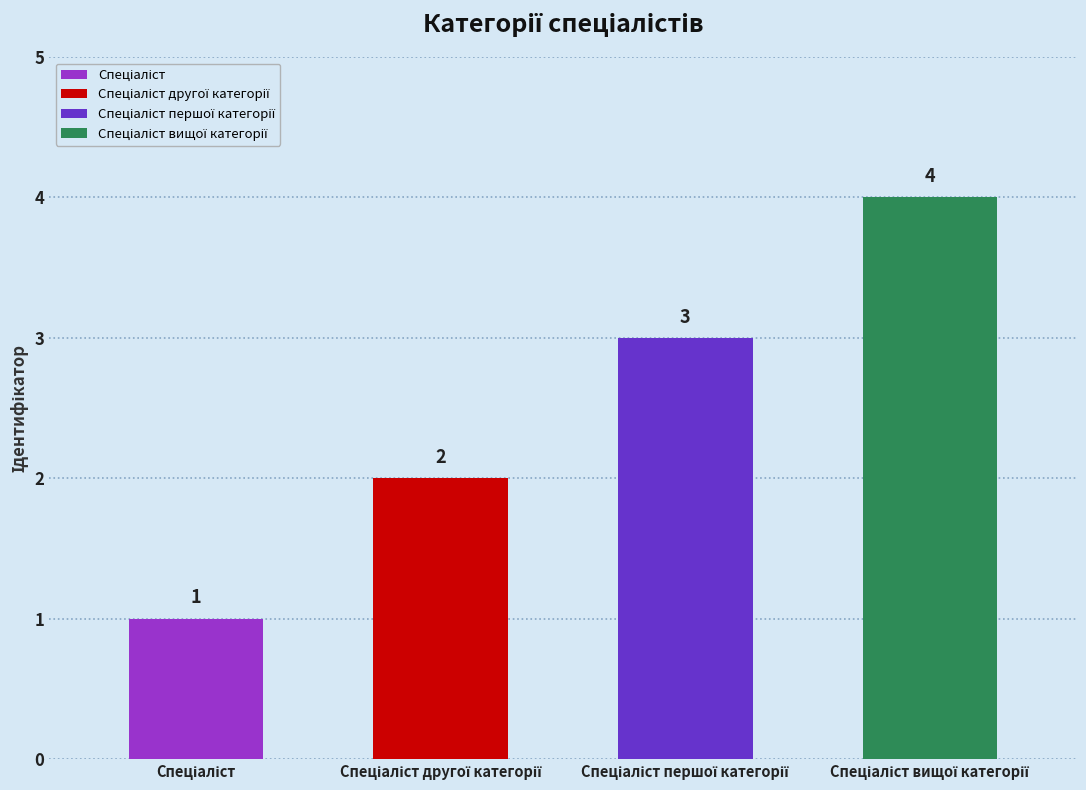

Which label corresponds to the largest value in the chart?

Спеціаліст вищої категорії